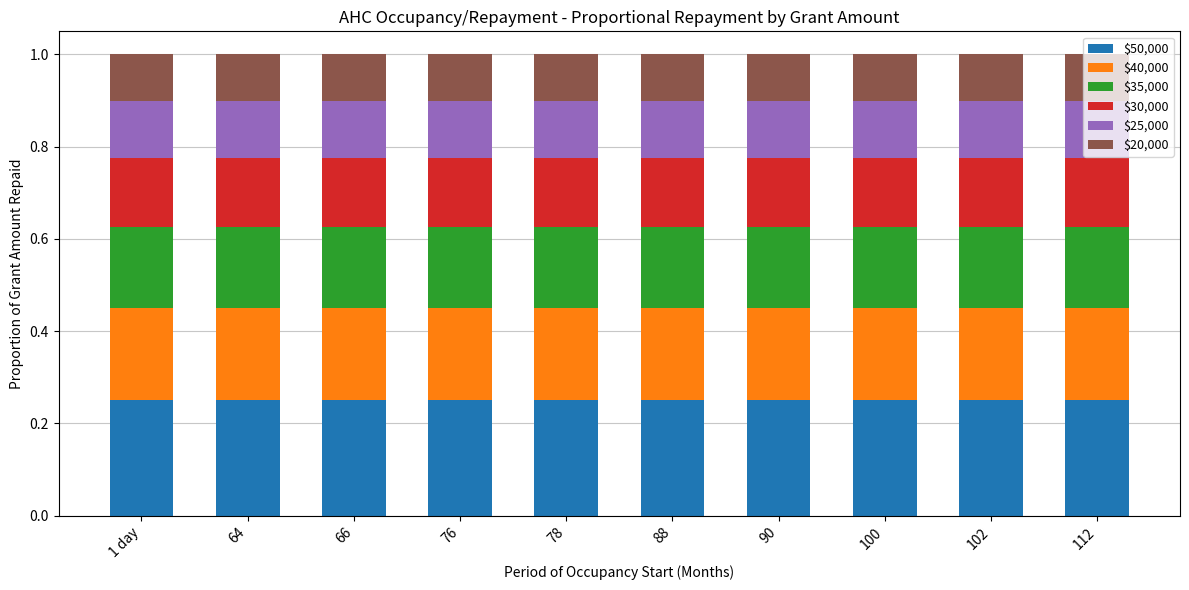

What is the total value across all series at 90?

1.0